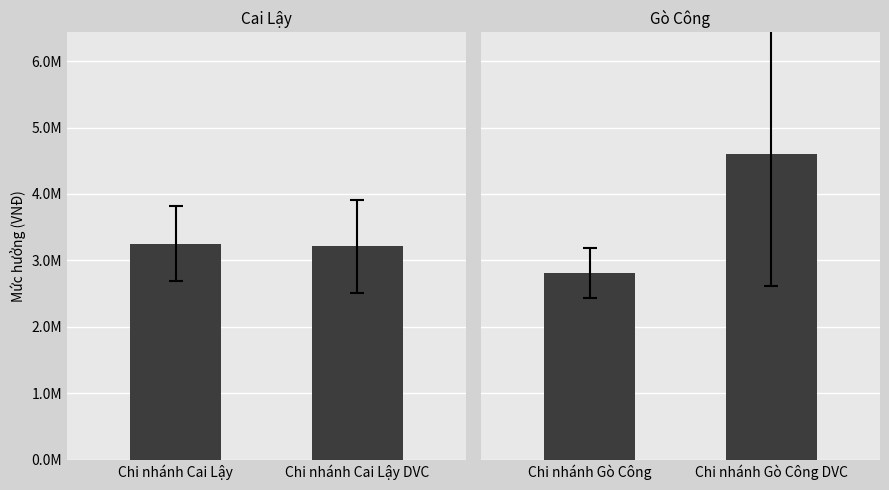

Which series has the largest range (max minus min)?

Gò Công